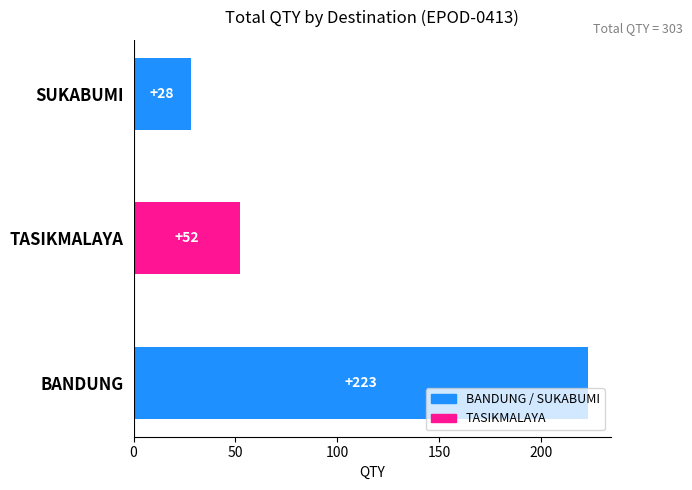

Reading bottom to top, list all the values displayed in this chart.

223	52	28